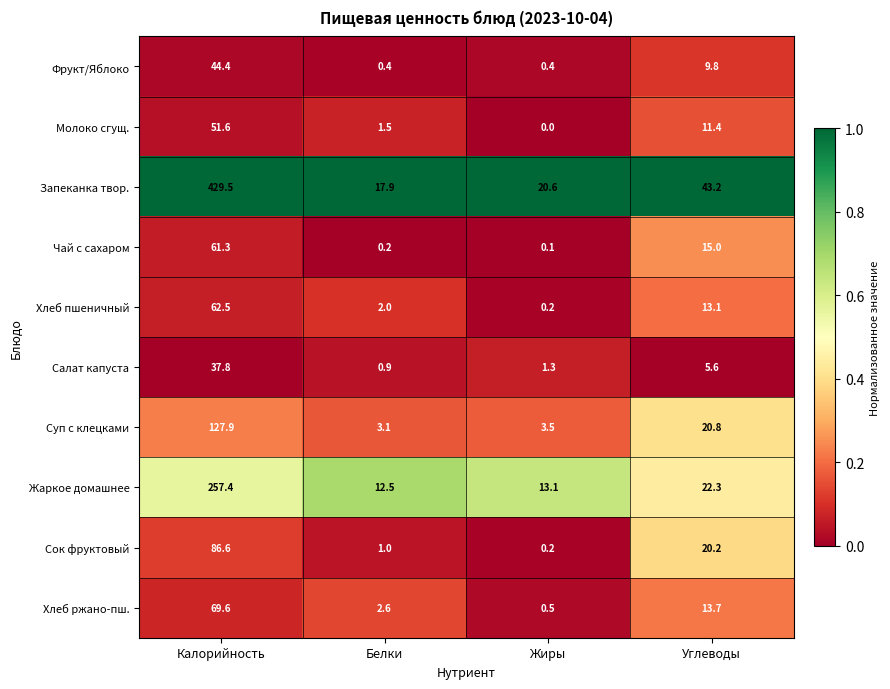

What is the spread (max minus min) of values at Жиры?

20.6